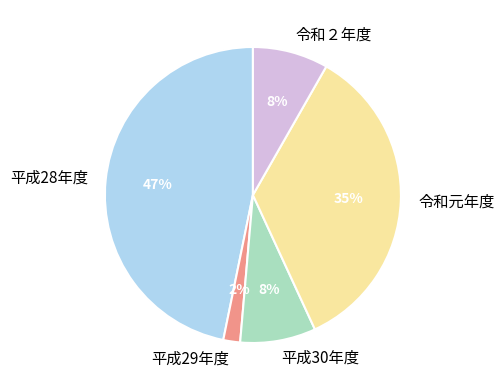

What is the smallest slice in the pie chart?

平成29年度